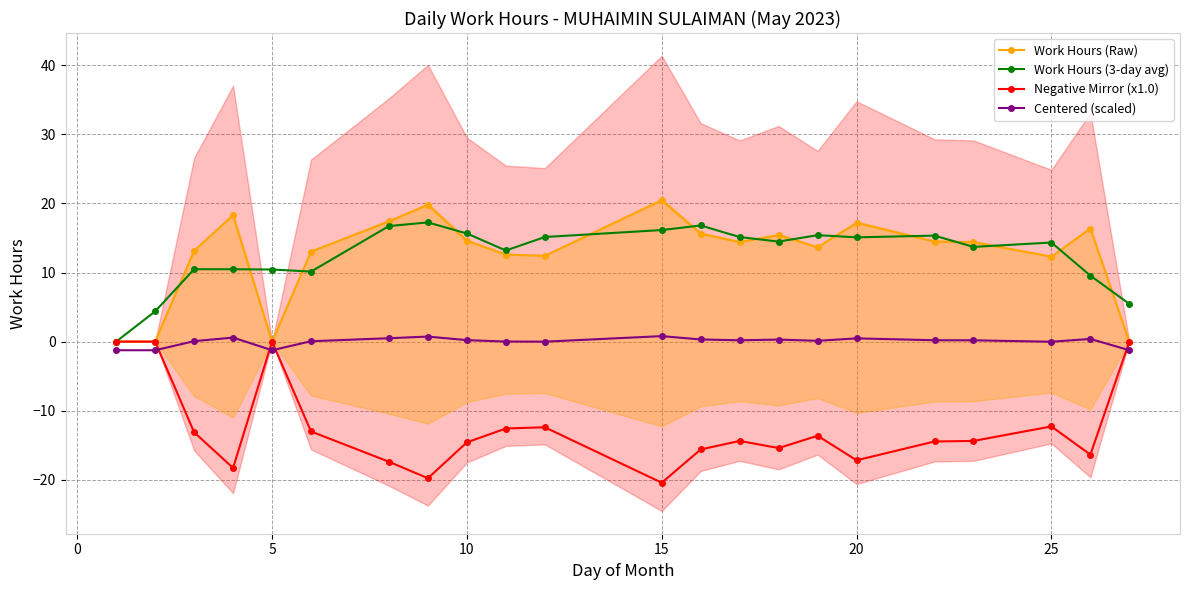

Which series has the largest range (max minus min)?

Work Hours (Raw)